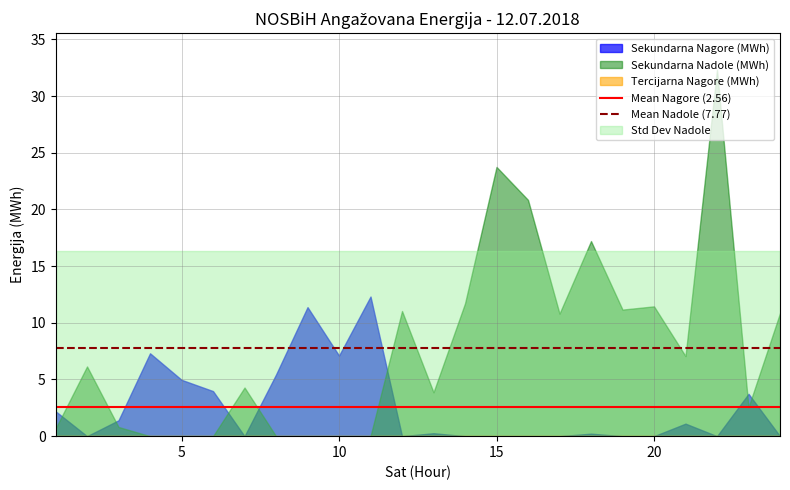

Is it true that Mean Nadole (7.77) equals 7.8 at 0?

True